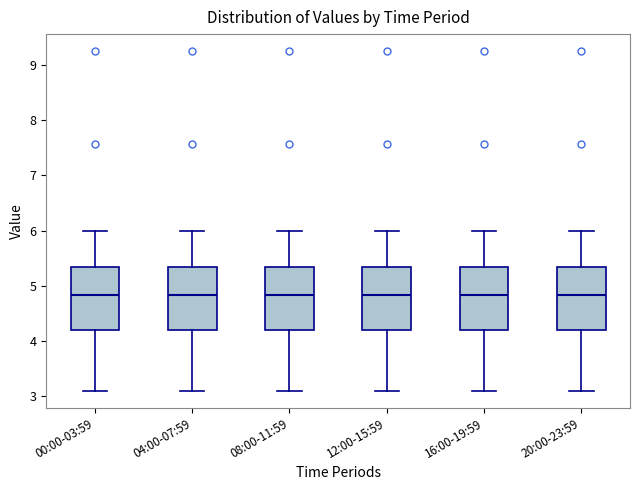

Reading left to right, transcribe this box plot: for each box, give where its median line is, the range the box spans, and where its two whiskers end, as read against the y-axis. The values are not printed on the chart, so give them approximately, as read against the axis.

00:00-03:59: median 4.8, box 4.2 to 5.3, whiskers 3.1 to 6.0
04:00-07:59: median 4.8, box 4.2 to 5.3, whiskers 3.1 to 6.0
08:00-11:59: median 4.8, box 4.2 to 5.3, whiskers 3.1 to 6.0
12:00-15:59: median 4.8, box 4.2 to 5.3, whiskers 3.1 to 6.0
16:00-19:59: median 4.8, box 4.2 to 5.3, whiskers 3.1 to 6.0
20:00-23:59: median 4.8, box 4.2 to 5.3, whiskers 3.1 to 6.0